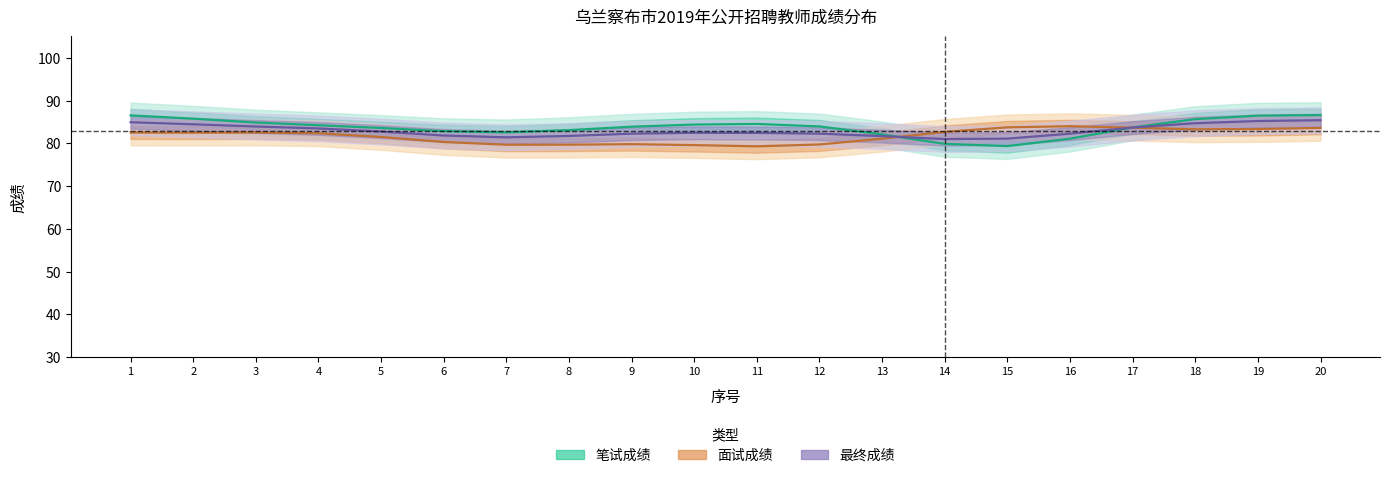

Reading left to right, extract all data points from this chart.

笔试成绩: 86.5	85.8	84.9	84.2	83.6	82.9	82.6	83.1	83.9	84.4	84.5	84.0	82.1	79.9	79.4	81.1	83.7	85.7	86.5	86.6
面试成绩: 82.5	82.5	82.6	82.4	81.5	80.3	79.7	79.7	79.8	79.6	79.3	79.7	81.1	82.7	83.7	84.0	83.7	83.3	83.4	83.6
最终成绩: 84.9	84.5	83.9	83.5	82.8	81.8	81.4	81.7	82.3	82.5	82.5	82.3	81.7	81.0	81.1	82.3	83.7	84.7	85.2	85.4